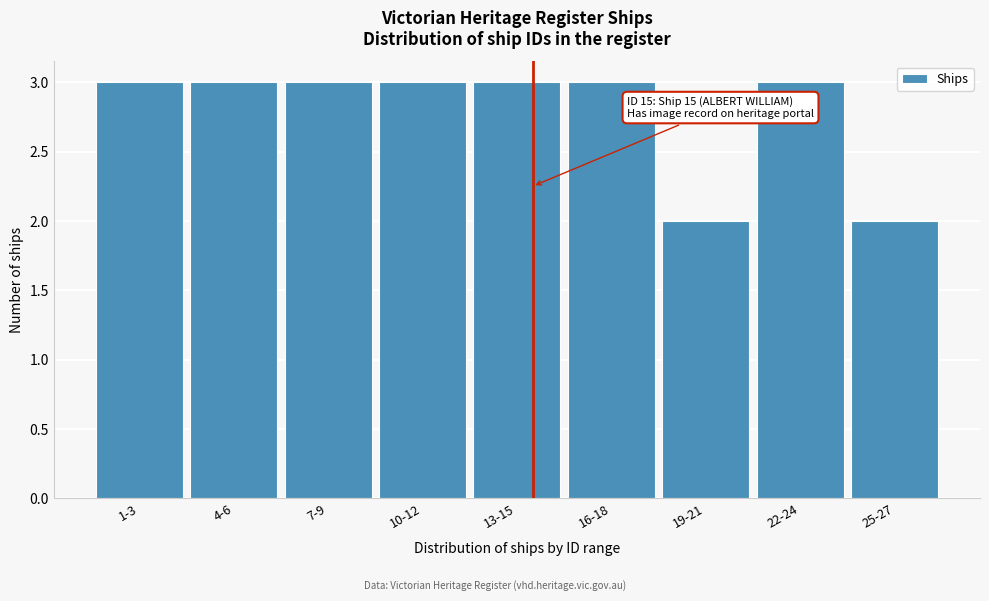

Reading left to right, extract all data points from this chart.

3	3	3	3	3	3	2	3	2